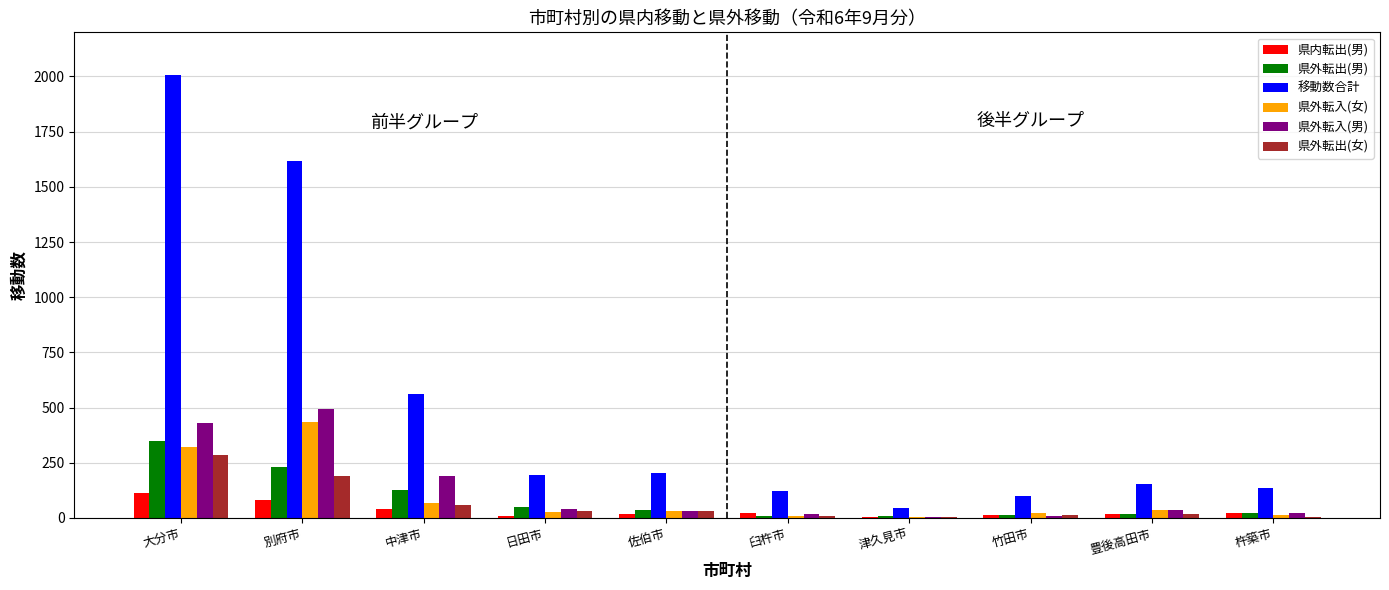

Between 別府市 and 中津市, which series saw the biggest shift?

移動数合計